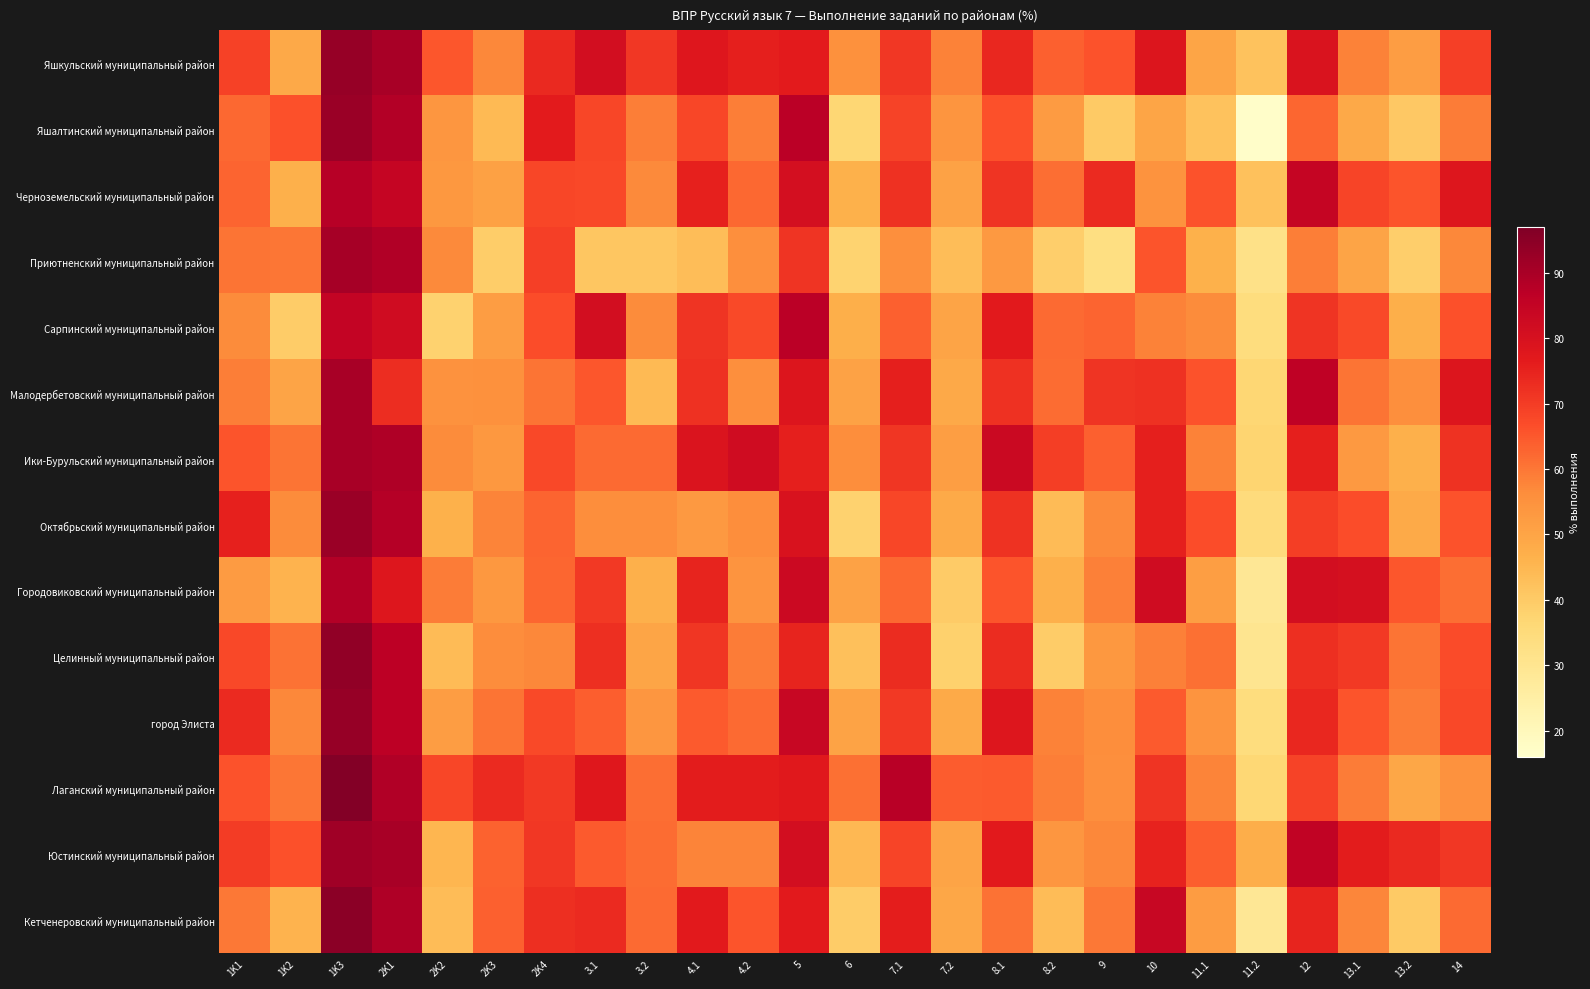

How many series are shown in this chart?

14